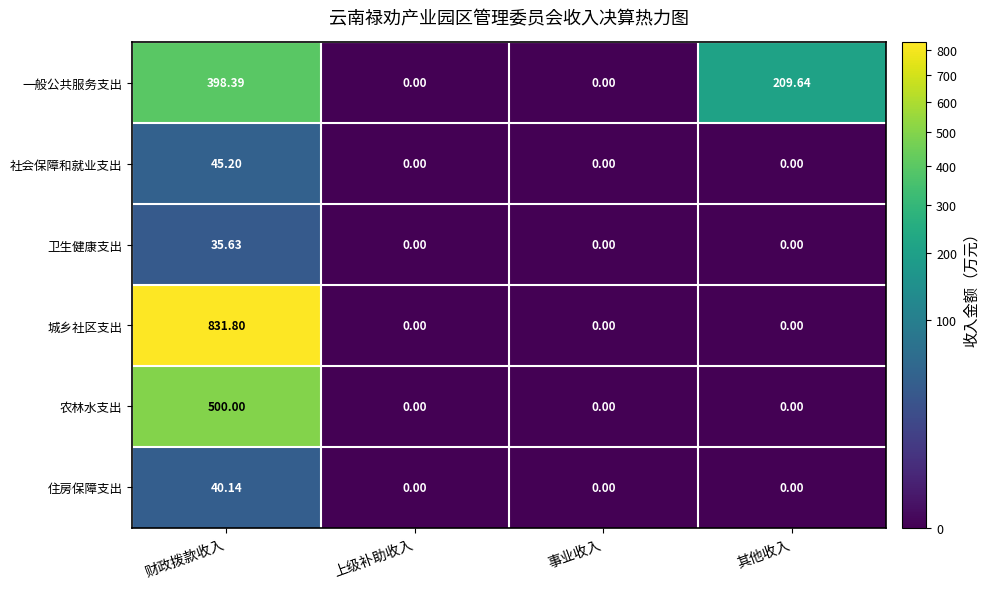

What is the greatest value displayed?

831.8